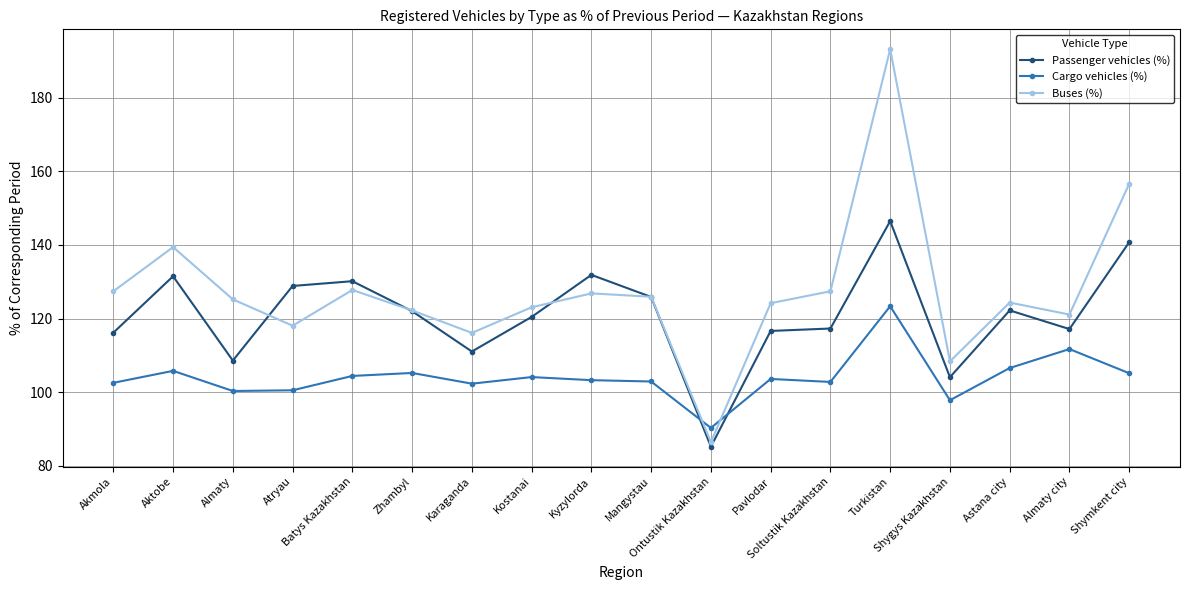

Which series has the largest total across all categories?

Buses (%)